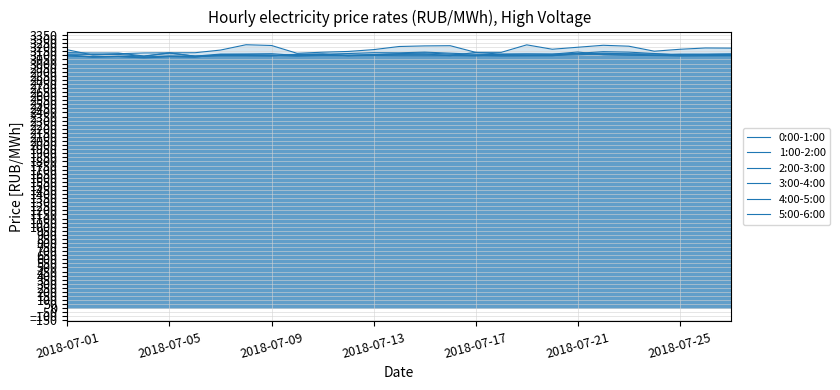

Read the 1:00-2:00 value at 7.

3117.9